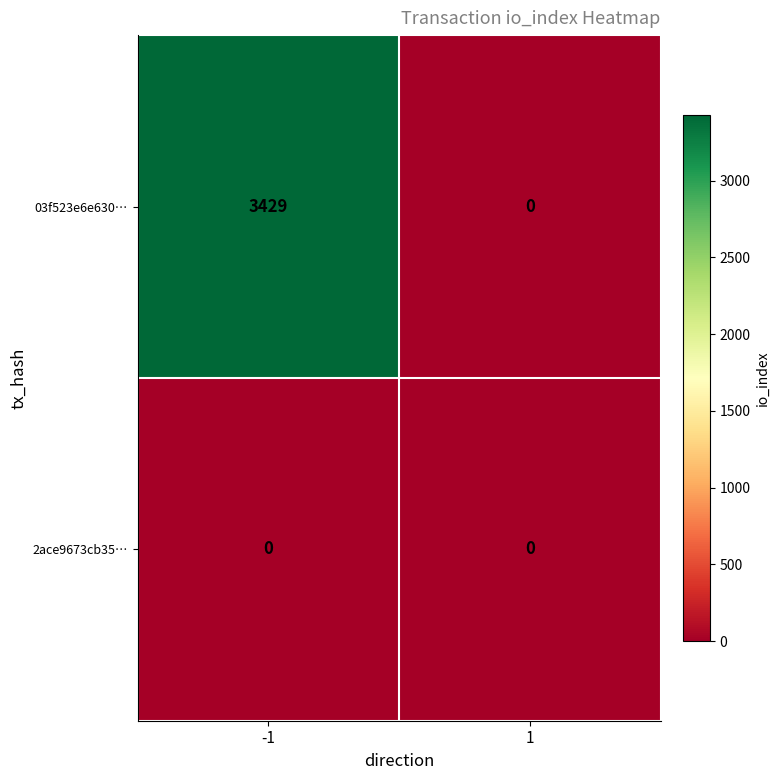

List the series in order of their overall mean, highest first.

03f523e6e630…, 2ace9673cb35…